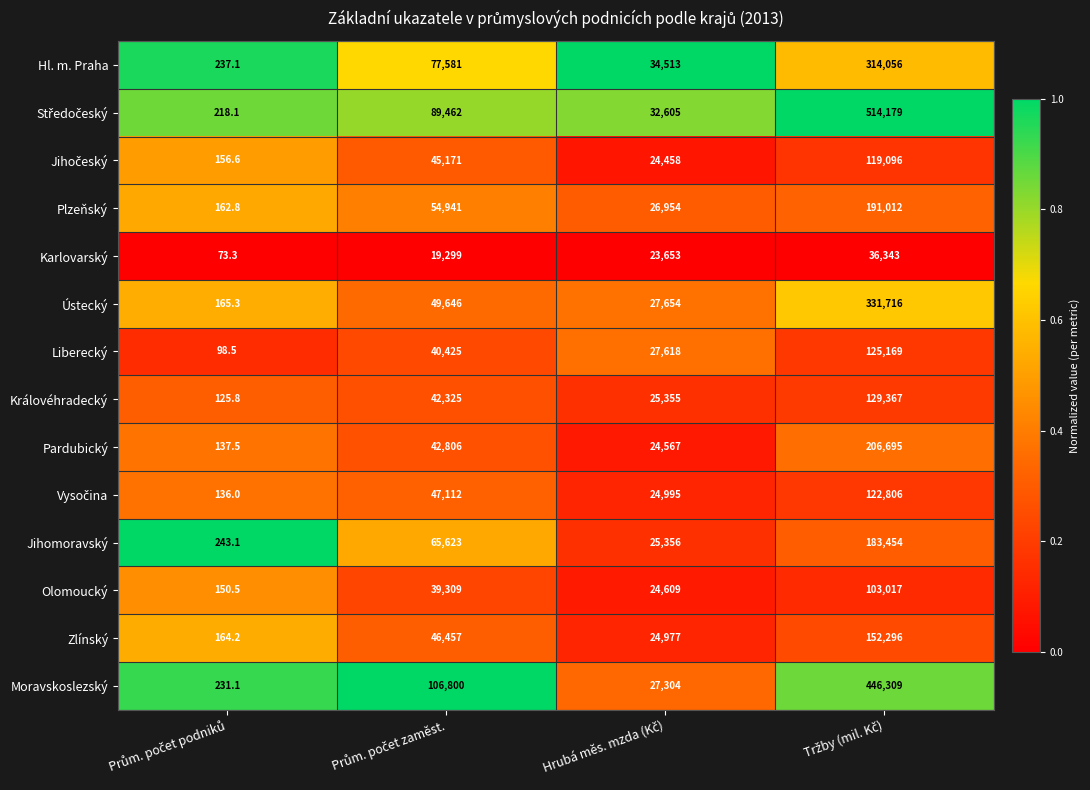

How many Olomoucký values are between 24609 and 103017?

3